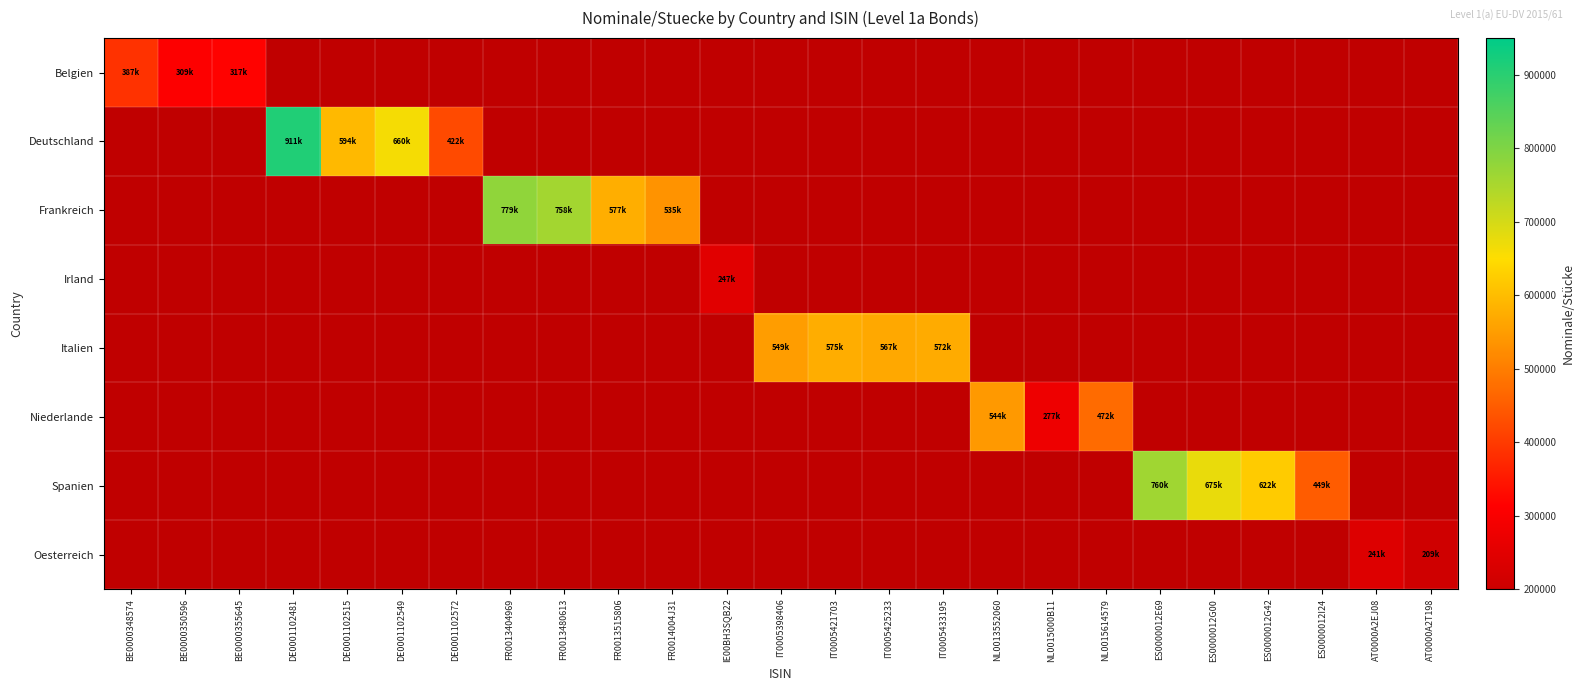

At how many categories does at least one series exceed 260661?

22